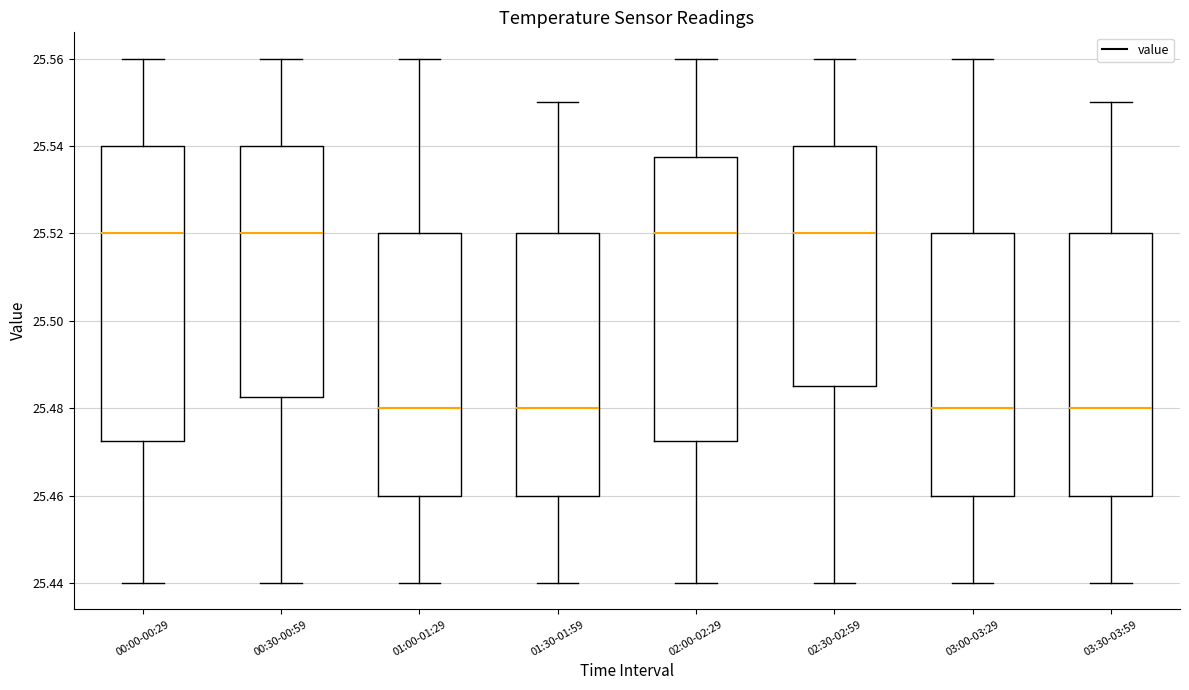

Reading left to right, read every box against the y-axis: the position of its median line, the range the box covers, and the ends of its whiskers. The values are not printed on the chart, so give them approximately, as read against the axis.

00:00-00:29: median 25.520, box 25.472 to 25.540, whiskers 25.440 to 25.560
00:30-00:59: median 25.520, box 25.482 to 25.540, whiskers 25.440 to 25.560
01:00-01:29: median 25.480, box 25.460 to 25.520, whiskers 25.440 to 25.560
01:30-01:59: median 25.480, box 25.460 to 25.520, whiskers 25.440 to 25.550
02:00-02:29: median 25.520, box 25.472 to 25.538, whiskers 25.440 to 25.560
02:30-02:59: median 25.520, box 25.486 to 25.540, whiskers 25.440 to 25.560
03:00-03:29: median 25.480, box 25.460 to 25.520, whiskers 25.440 to 25.560
03:30-03:59: median 25.480, box 25.460 to 25.520, whiskers 25.440 to 25.550